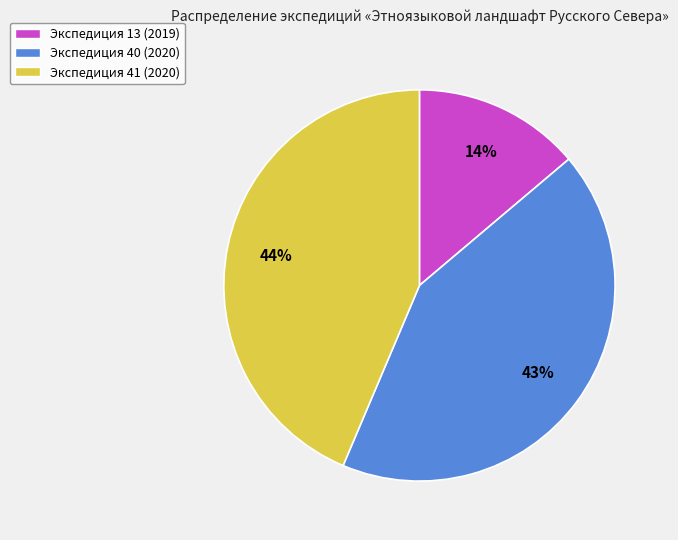

How many slices are in this pie chart?

3